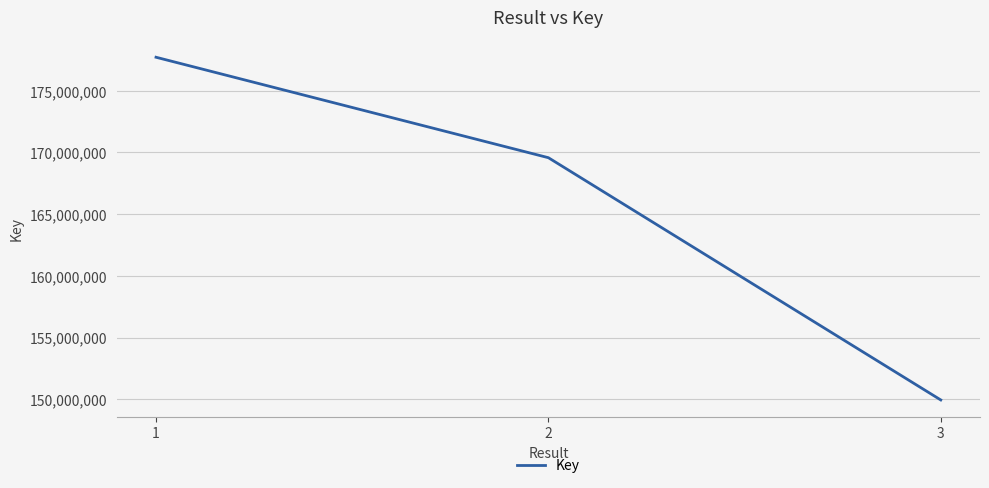

True or false: the data shows 169576923 at 2.

True